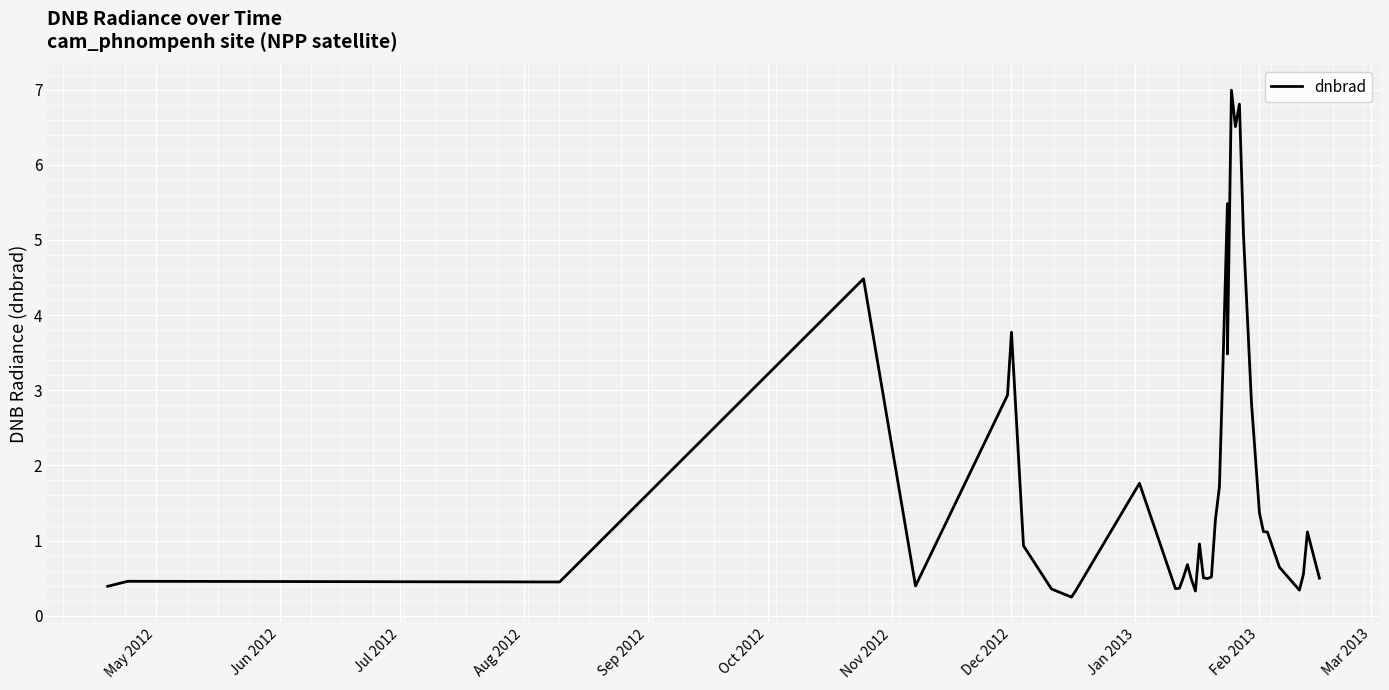

True or false: the data shows 1.7 at 34.

False